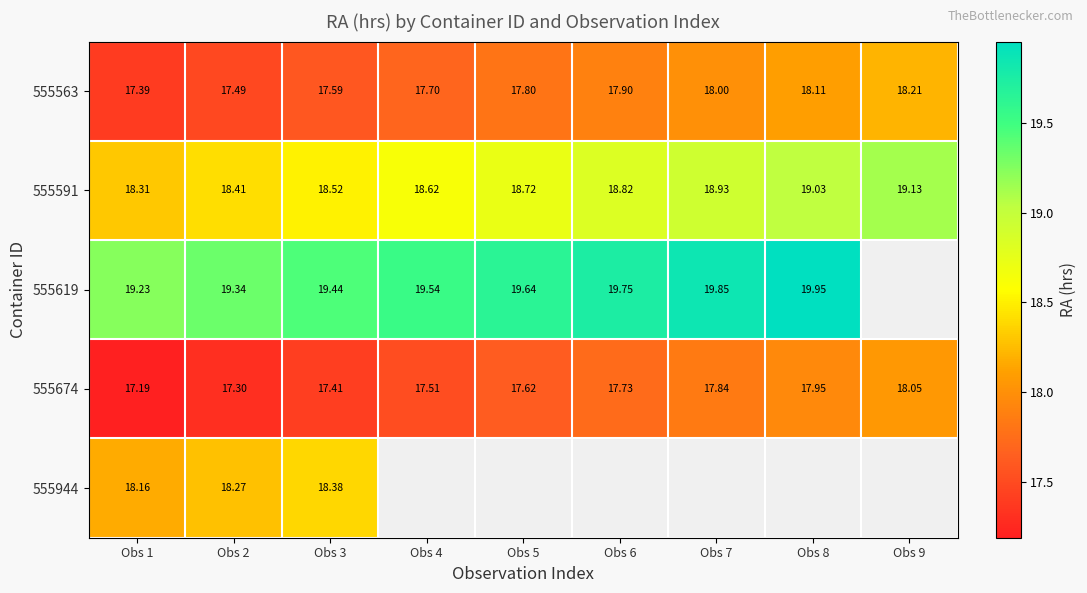

What is the total value across all series at Obs 2?

90.8